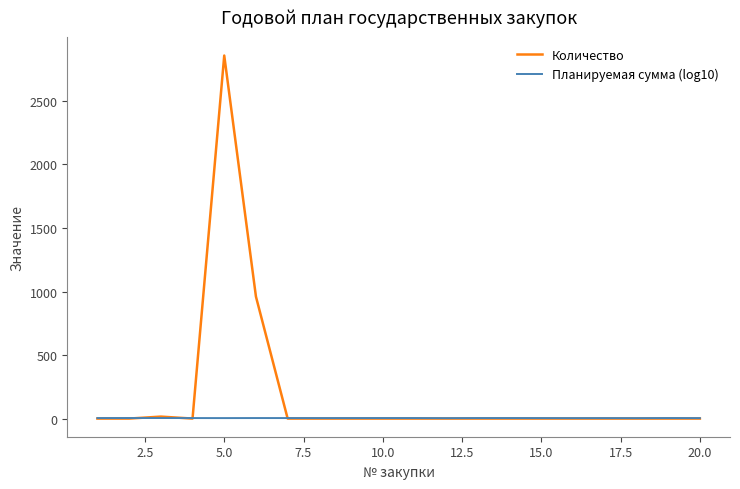

List the series in order of their peak value, highest first.

Количество, Планируемая сумма (log10)